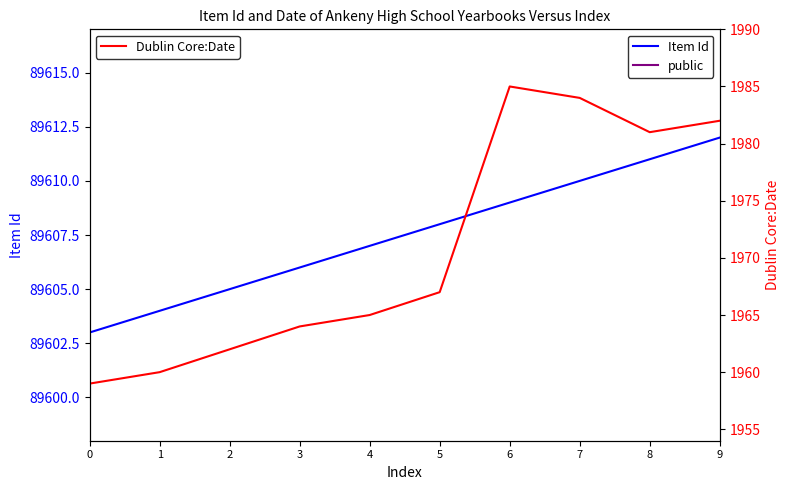

Count the number of categories in the chart.

10